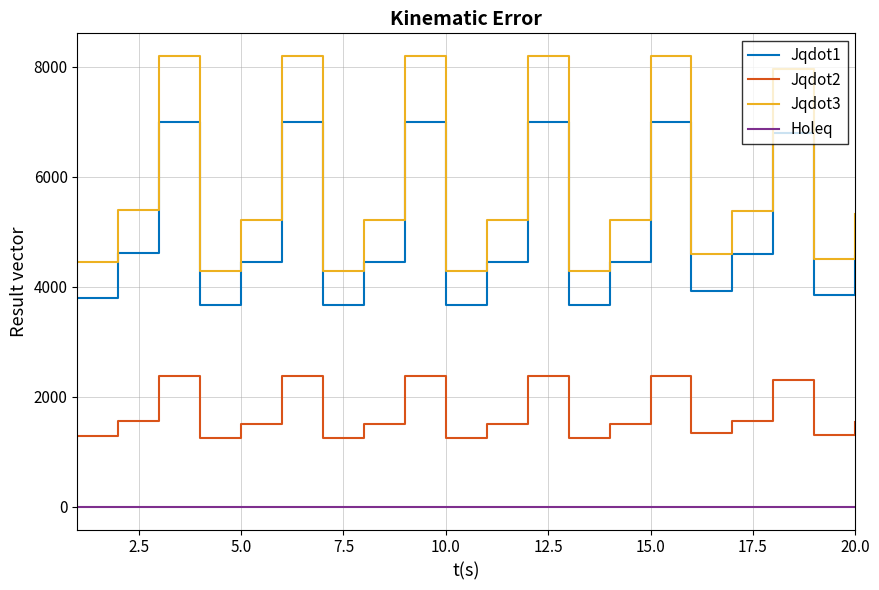

What is the minimum value for Jqdot1?

3664.3